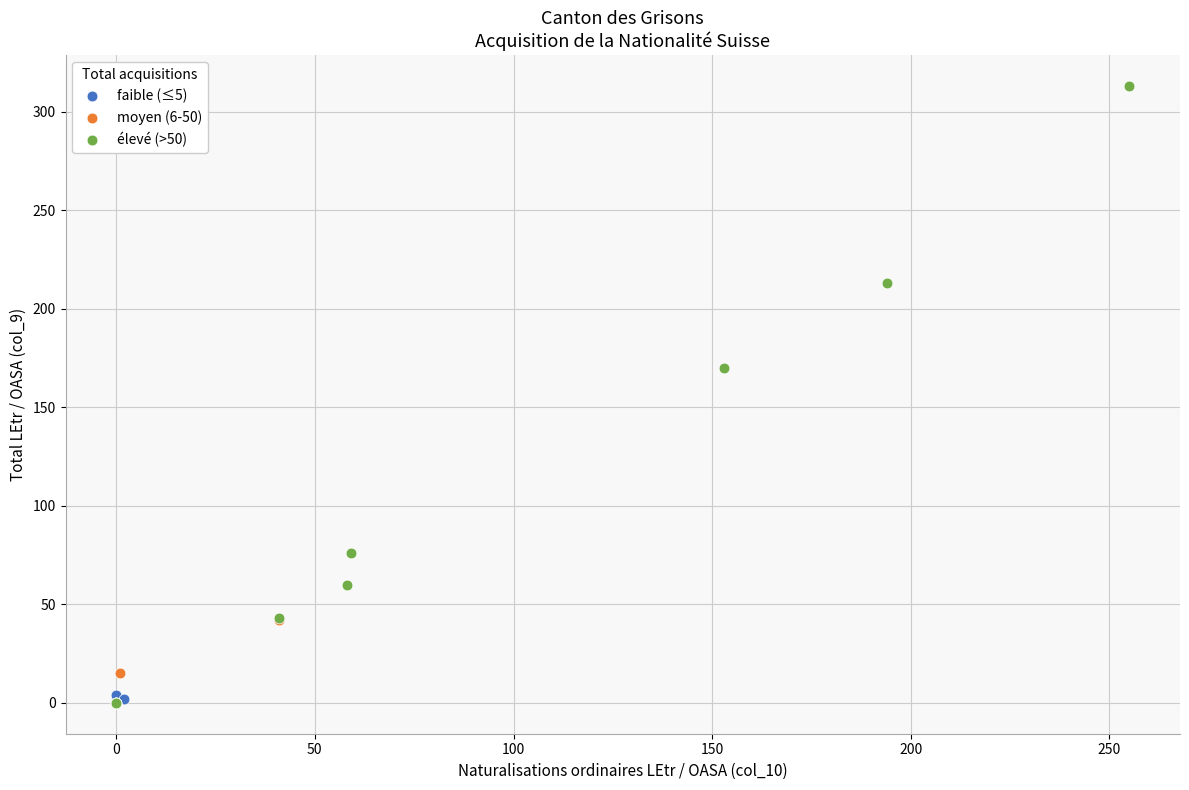

Which series contains the highest Y value?

élevé (>50)